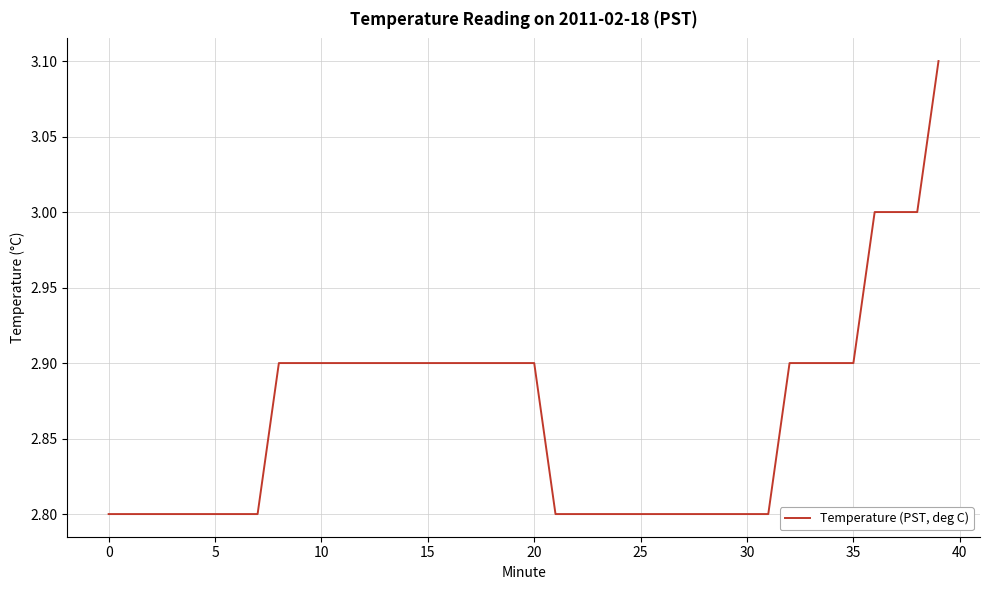

What is the minimum value shown in the chart?

2.8